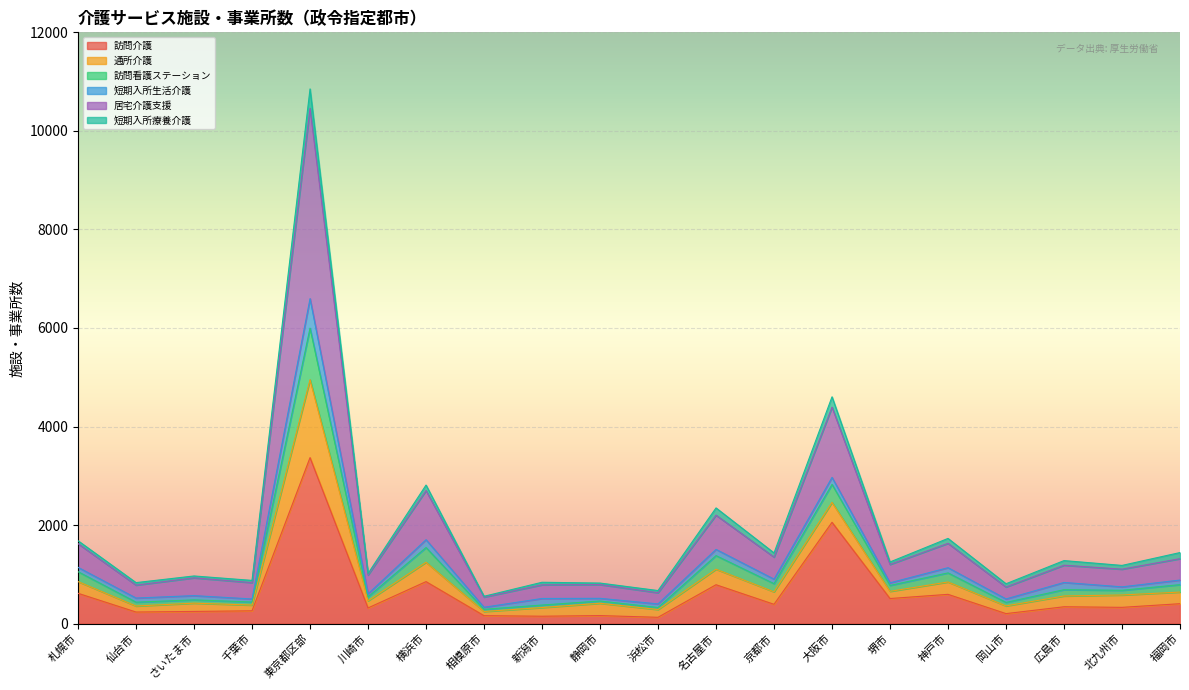

At which category is the sum across all series the highest?

東京都区部